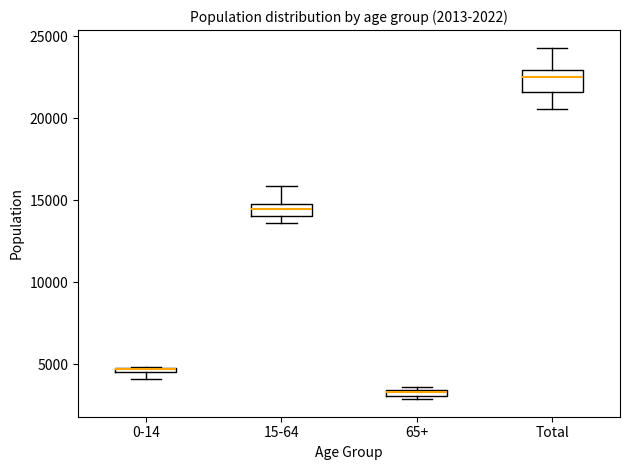

Which box's median line is the lowest?

65+